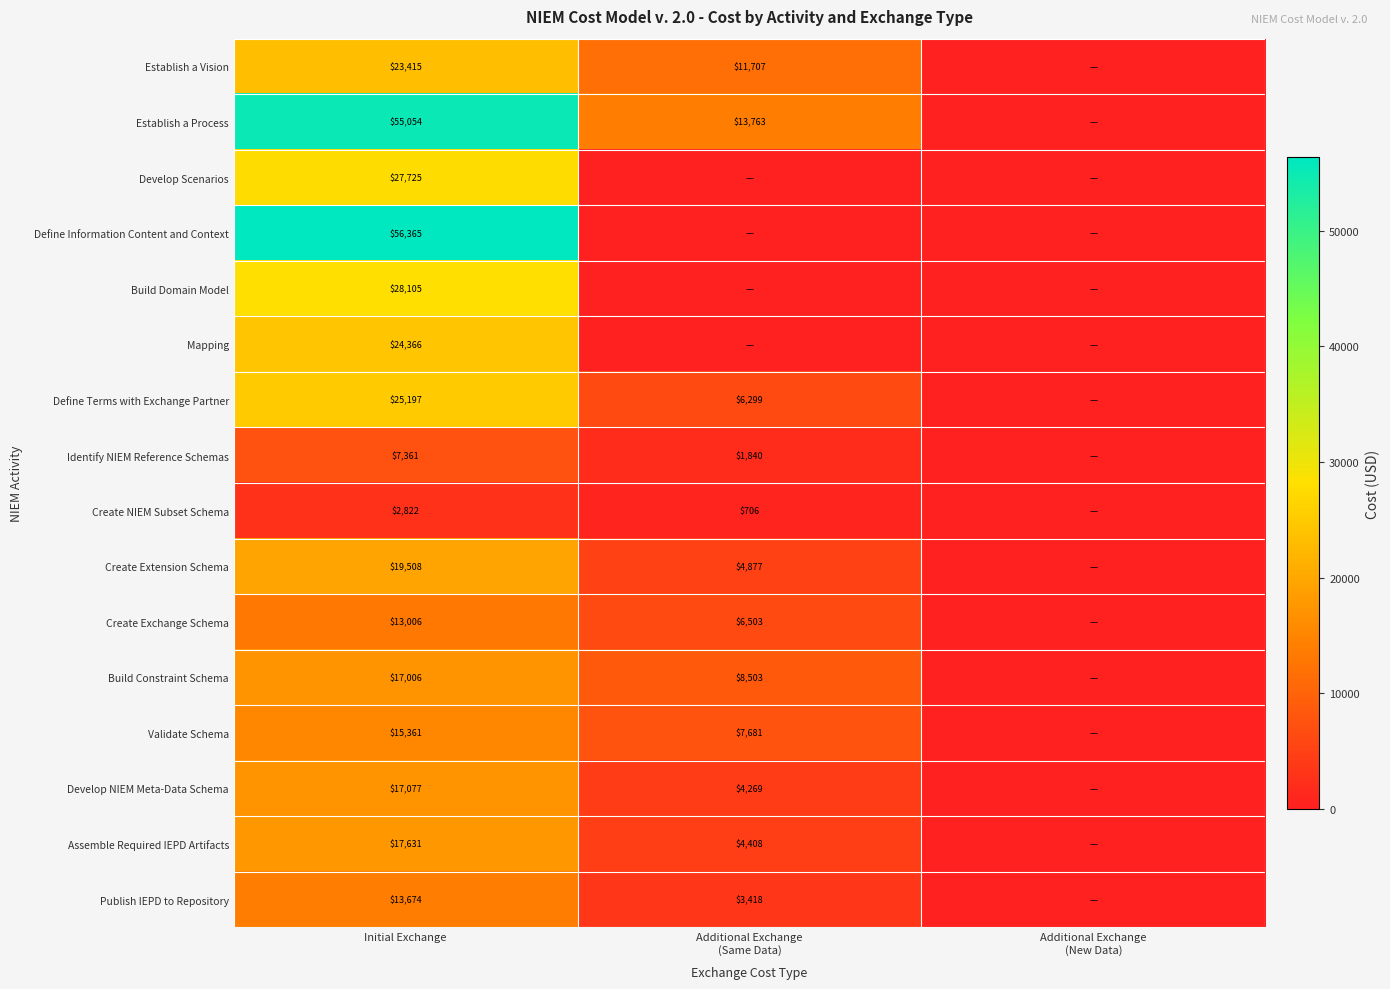

Is it true that Mapping equals 24366 at Initial Exchange?

True